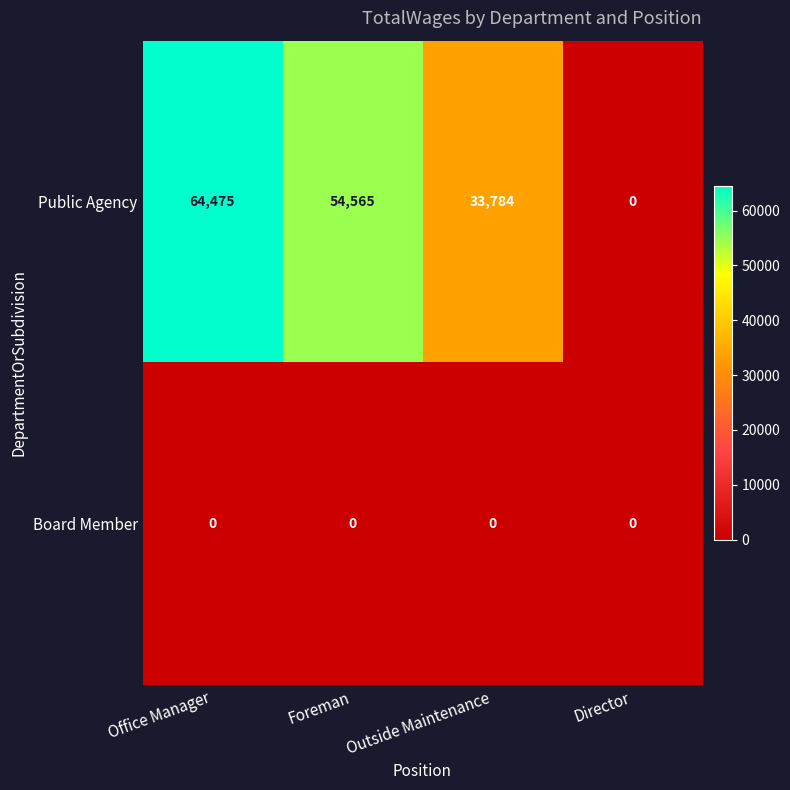

Is the value of Board Member at Foreman greater than the value of Public Agency at Foreman?

No